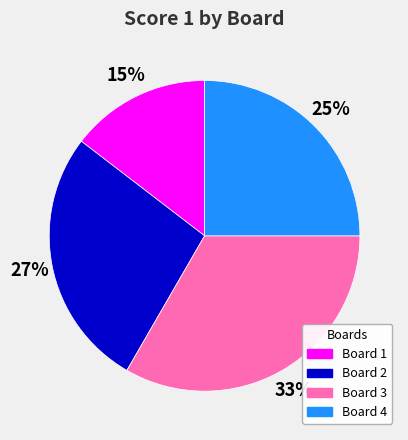

Between Board 2 and Board 1, which is larger?

Board 2